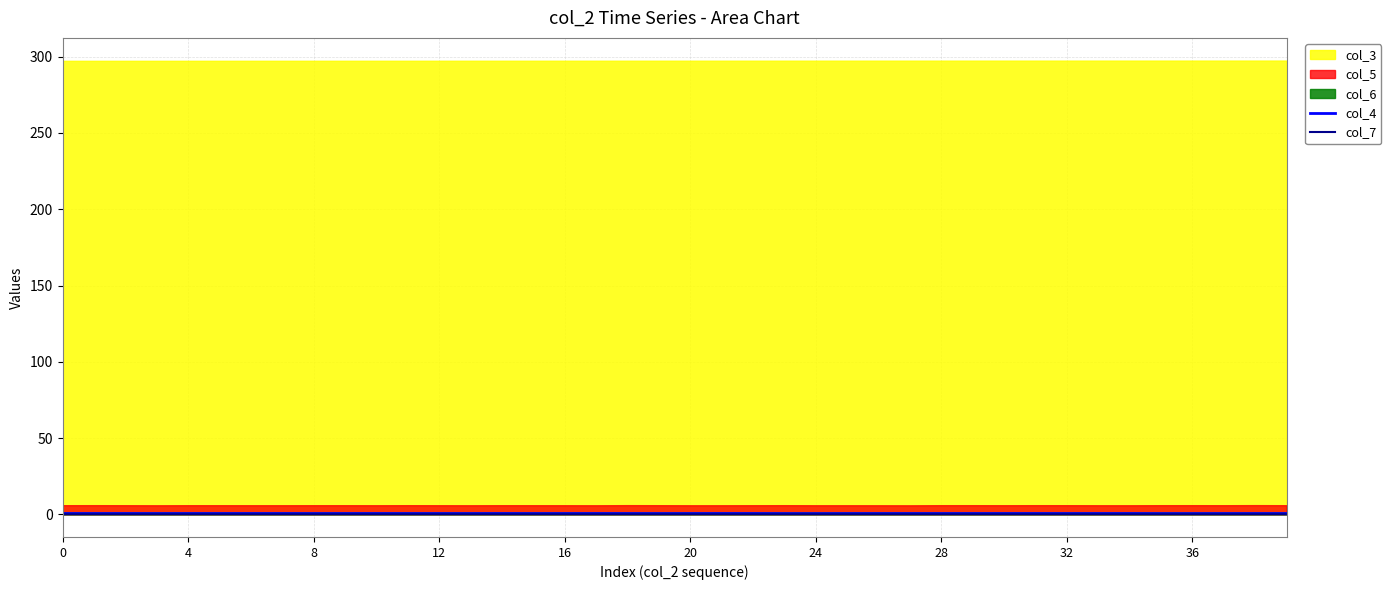

At how many categories does at least one series exceed 0?

40